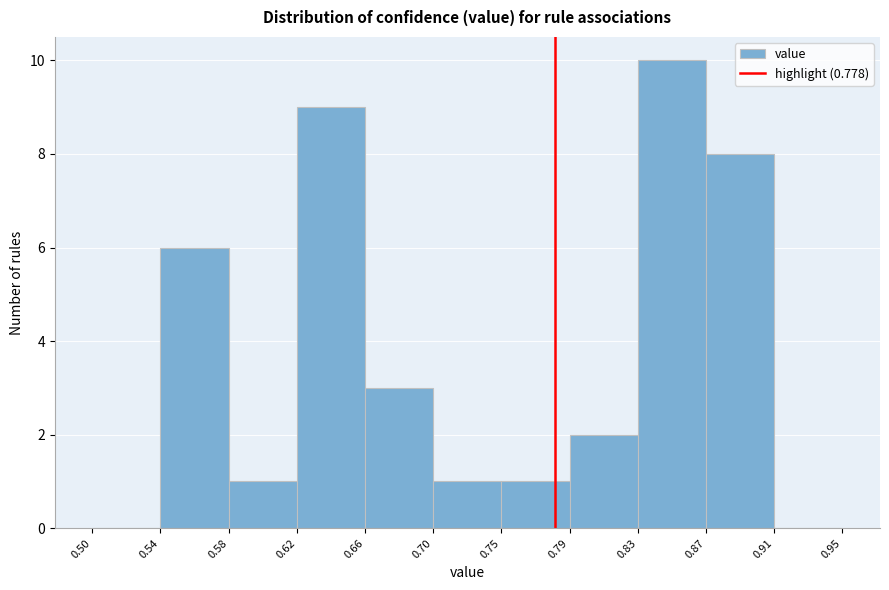

How tall is the bar that spans 0.83 to 0.87 on the x-axis? The values are not printed on the chart, so give them approximately, as read against the axis.

10